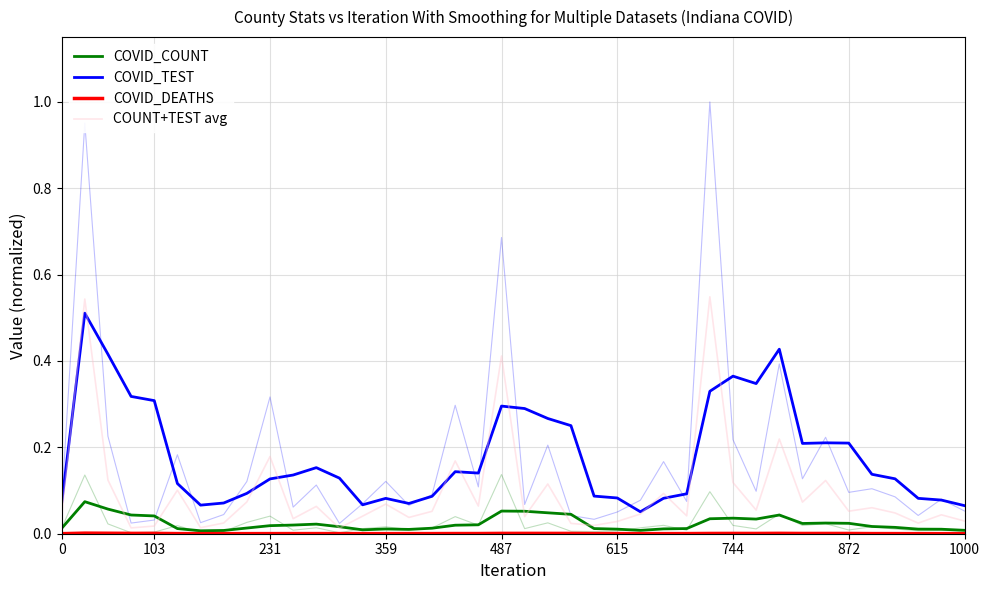

Which series has the largest total across all categories?

COVID_TEST